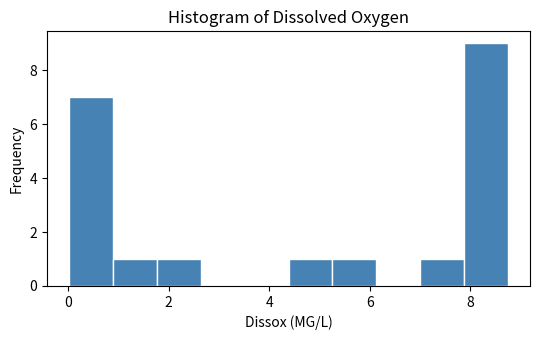

How tall is the bar that spans 1.8 to 2.6 on the x-axis? Neither the bar edges nor the heights are printed on the chart, so give them approximately, as read against the axes.

1